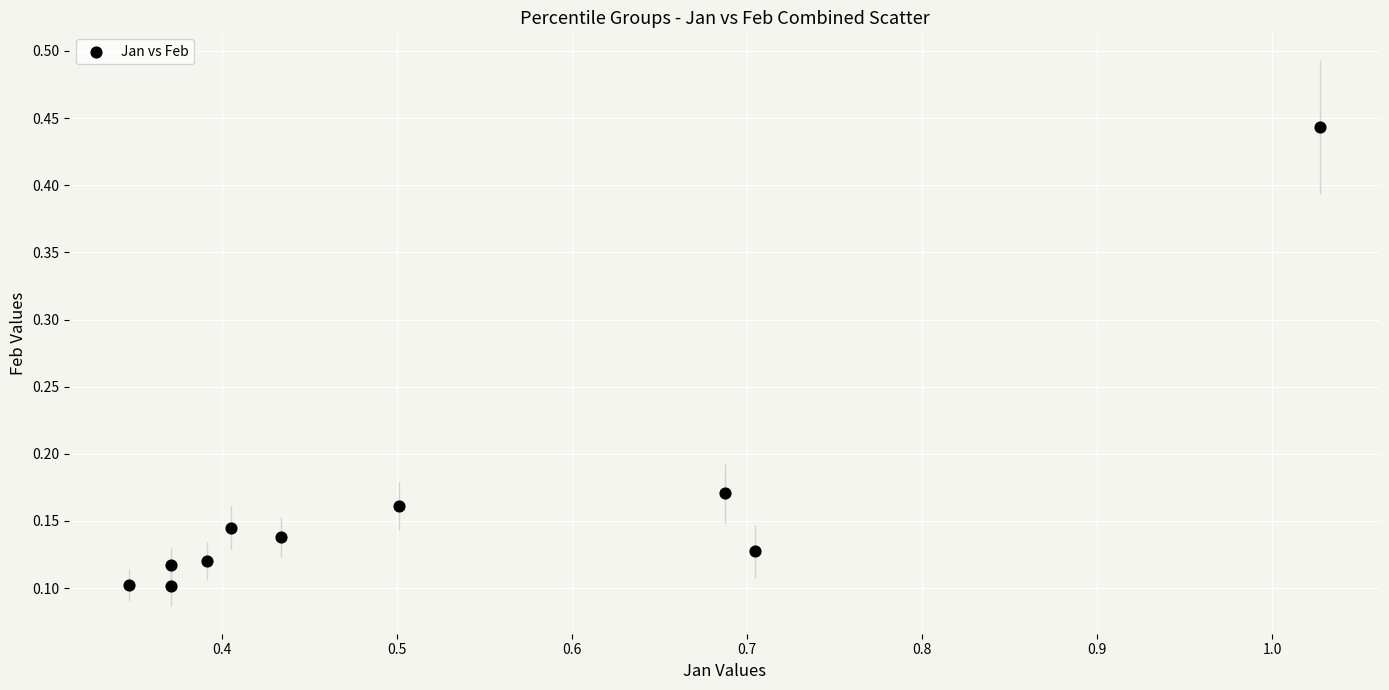

What is the average X value?

0.5